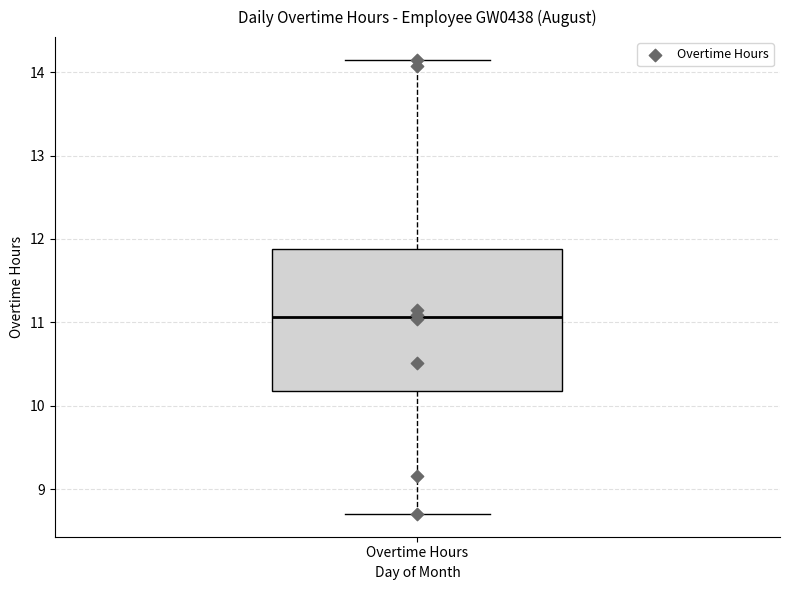

Transcribe this box plot: give where the median line is, the range the box spans, and where the two whiskers end, as read against the y-axis. The values are not printed on the chart, so give them approximately, as read against the axis.

median 11.1, box 10.2 to 11.9, whiskers 8.7 to 14.2